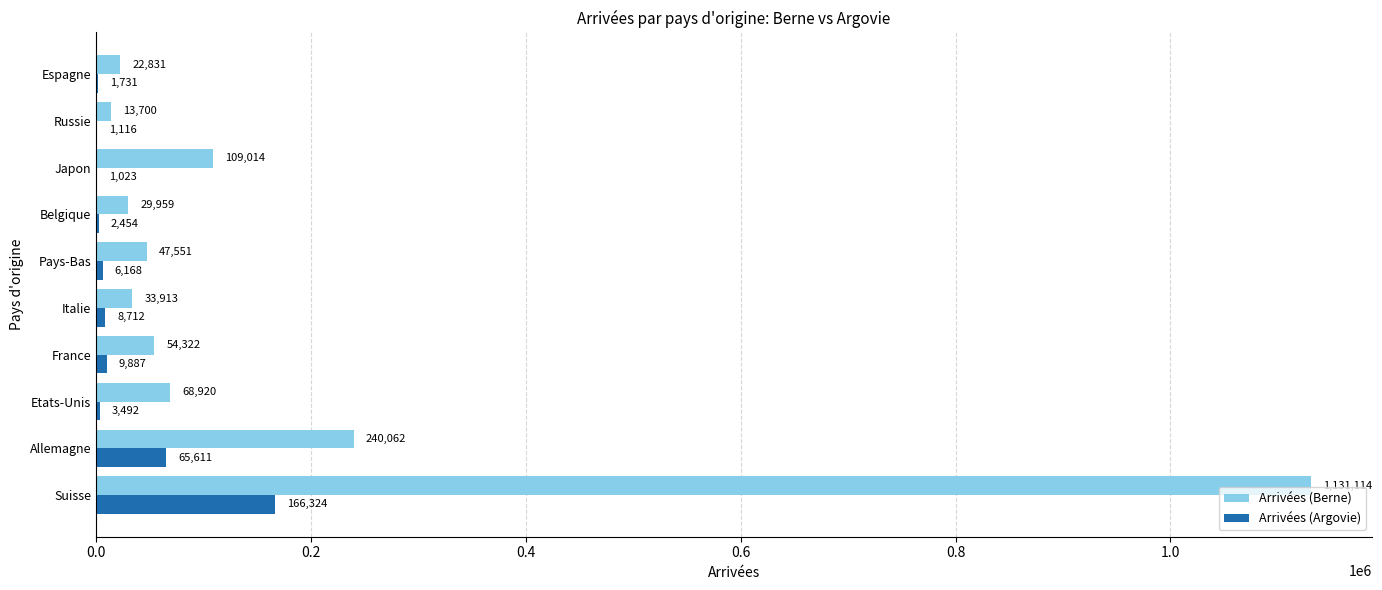

The Arrivées (Berne) series shows 54322 at France. True or false?

True